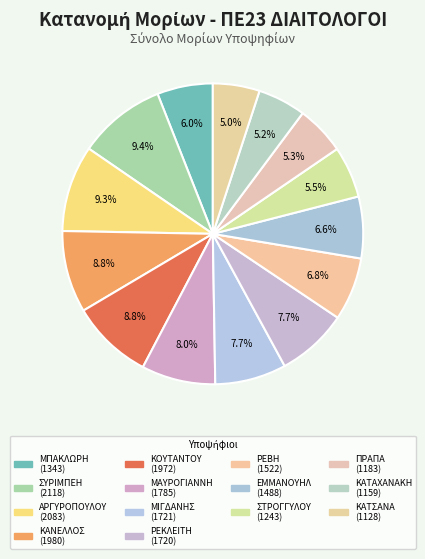

To the nearest percent, what is the difference between the ΣΥΡΙΜΠΕΗ and ΚΑΤΣΑΝΑ slice percentages?

4%